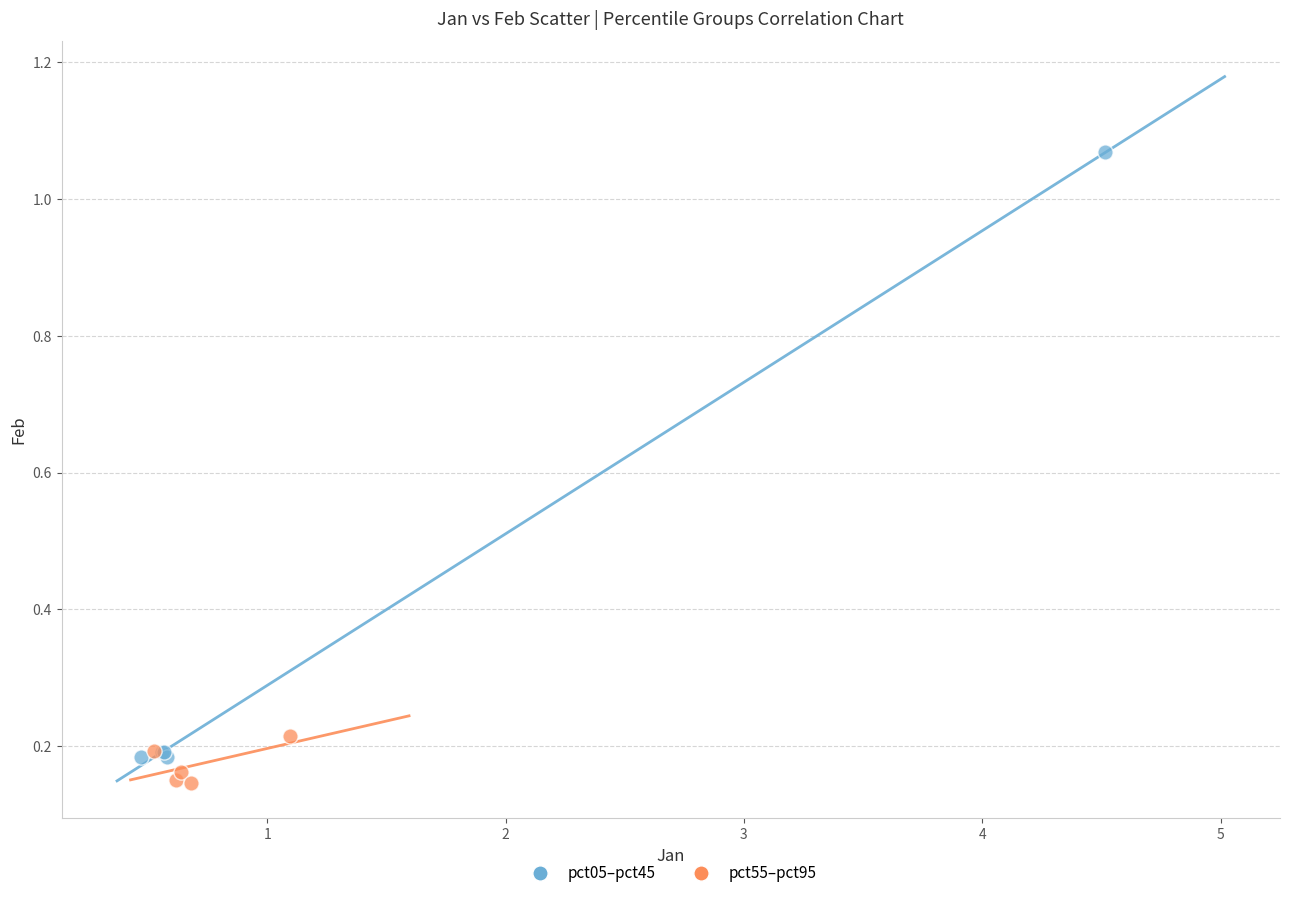

Which series has the largest Y range (max minus min)?

pct05–pct45